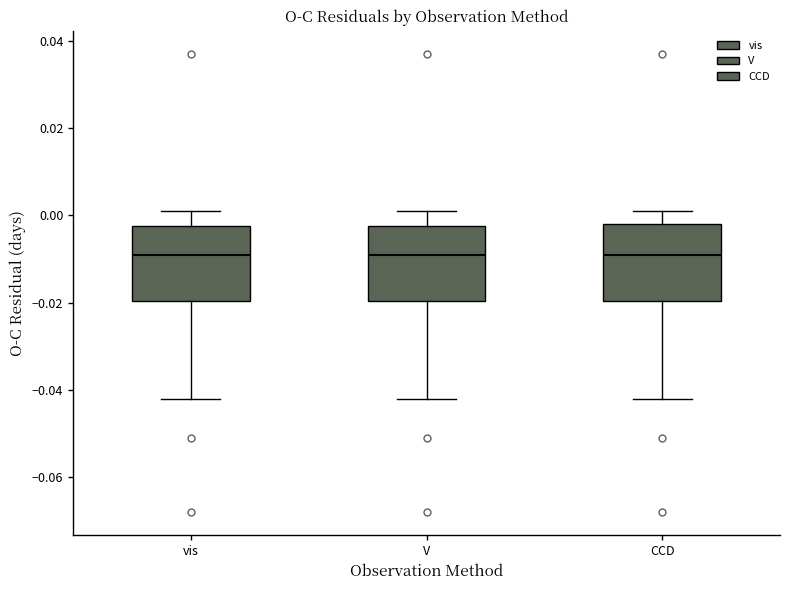

Where does the upper whisker of the box for V end on the y-axis? The values are not printed on the chart, so give them approximately, as read against the axis.

0.002